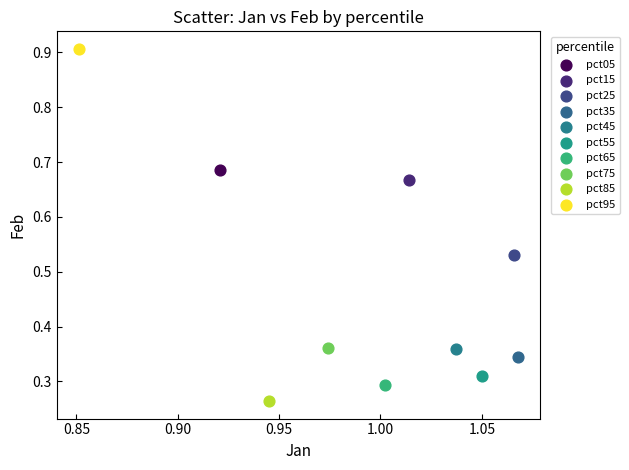

What are all the series names shown in the legend?

pct05, pct15, pct25, pct35, pct45, pct55, pct65, pct75, pct85, pct95